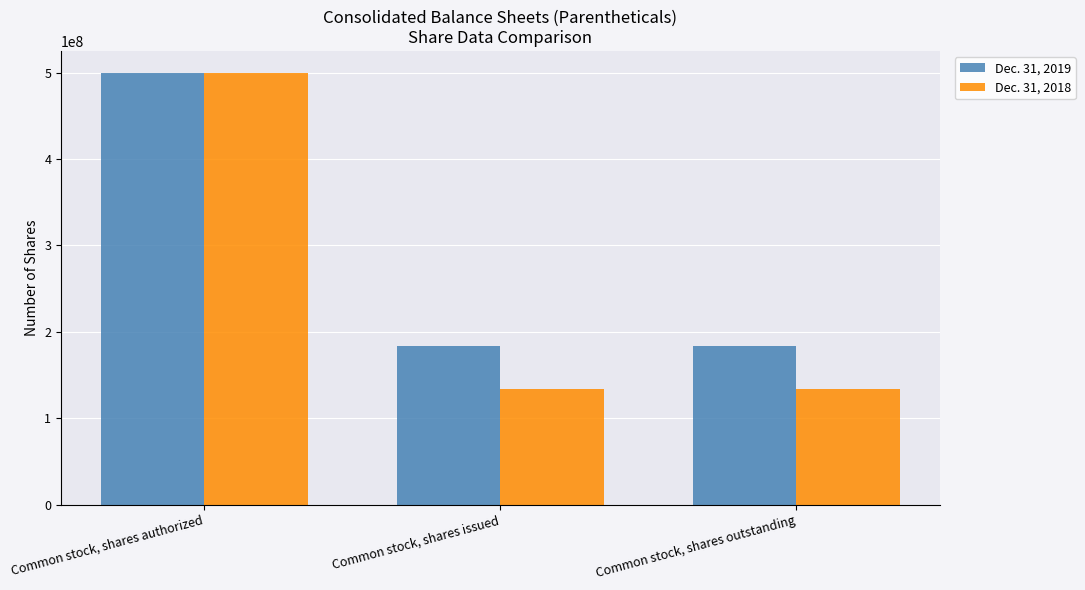

Reading left to right, what are all the values shown in this chart?

Dec. 31, 2019: Common stock, shares authorized=500000000	Common stock, shares issued=182895247	Common stock, shares outstanding=182895247
Dec. 31, 2018: Common stock, shares authorized=500000000	Common stock, shares issued=133907747	Common stock, shares outstanding=133907747